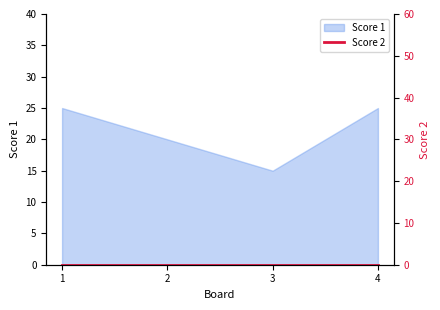

Reading left to right, extract all data points from this chart.

1=25	2=20	3=15	4=25